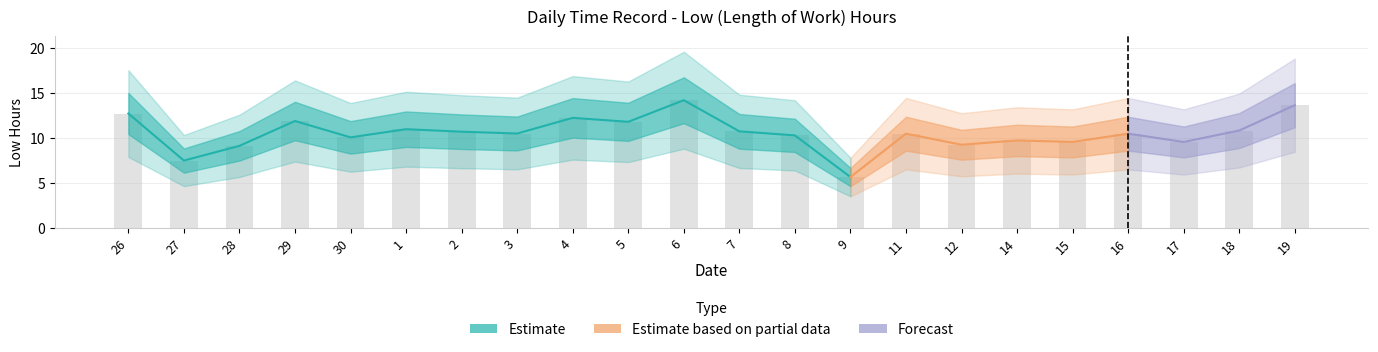

The value at 19 is 13.6. True or false?

True